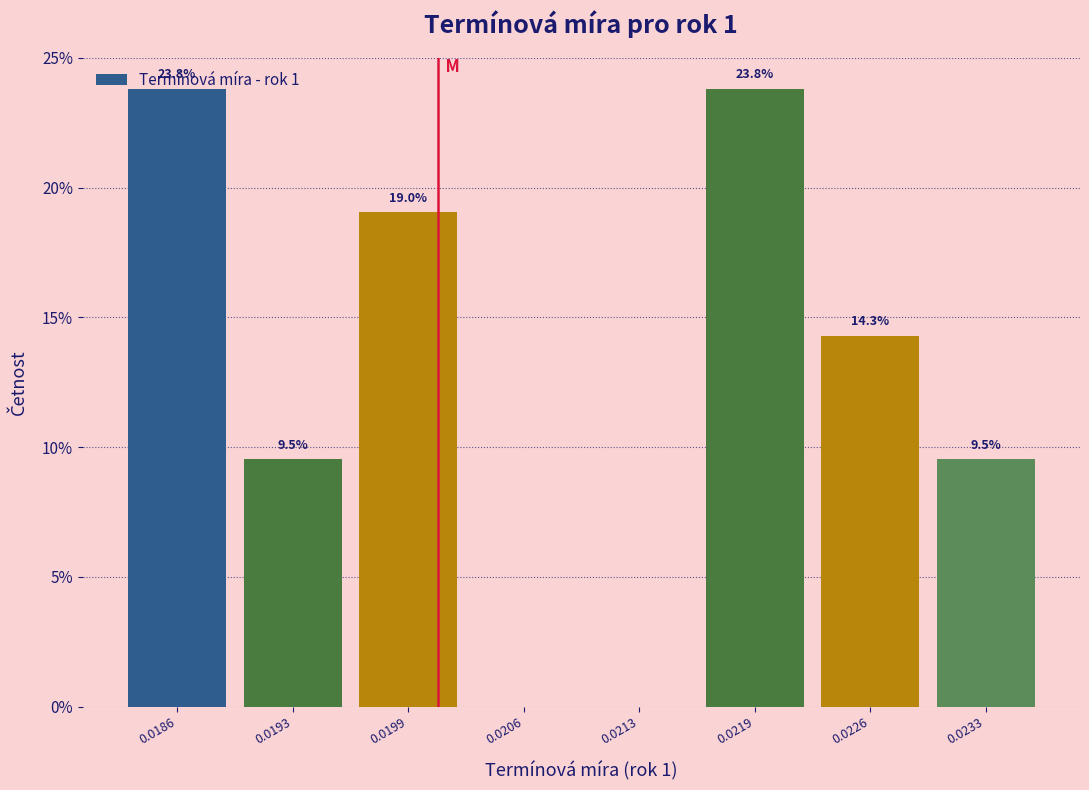

What value does the data have at 0.0199?

19.0